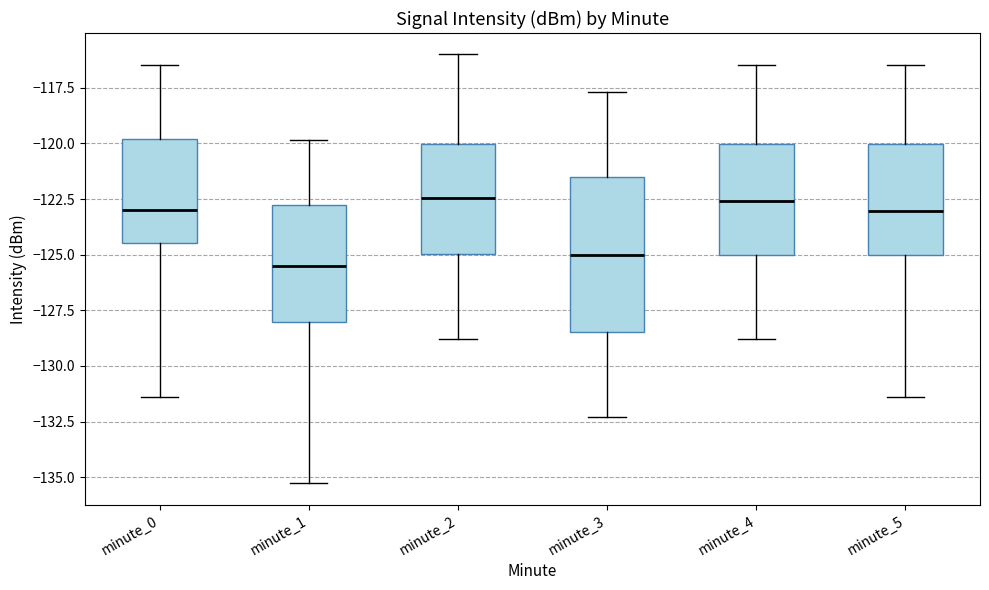

Reading left to right, read every box against the y-axis: the position of its median line, the range the box covers, and the ends of its whiskers. The values are not printed on the chart, so give them approximately, as read against the axis.

minute_0: median -123.0, box -124.5 to -120.0, whiskers -131.5 to -116.5
minute_1: median -125.5, box -128.0 to -122.5, whiskers -135.5 to -120.0
minute_2: median -122.5, box -125.0 to -120.0, whiskers -129.0 to -116.0
minute_3: median -125.0, box -128.5 to -121.5, whiskers -132.5 to -117.5
minute_4: median -122.5, box -125.0 to -120.0, whiskers -129.0 to -116.5
minute_5: median -123.0, box -125.0 to -120.0, whiskers -131.5 to -116.5